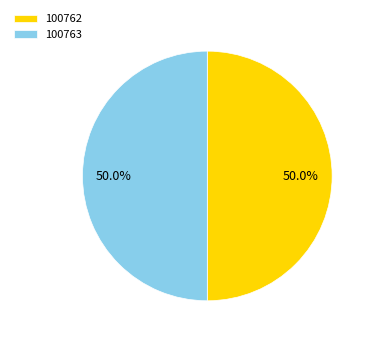

To the nearest percent, what is the average slice percentage?

50%